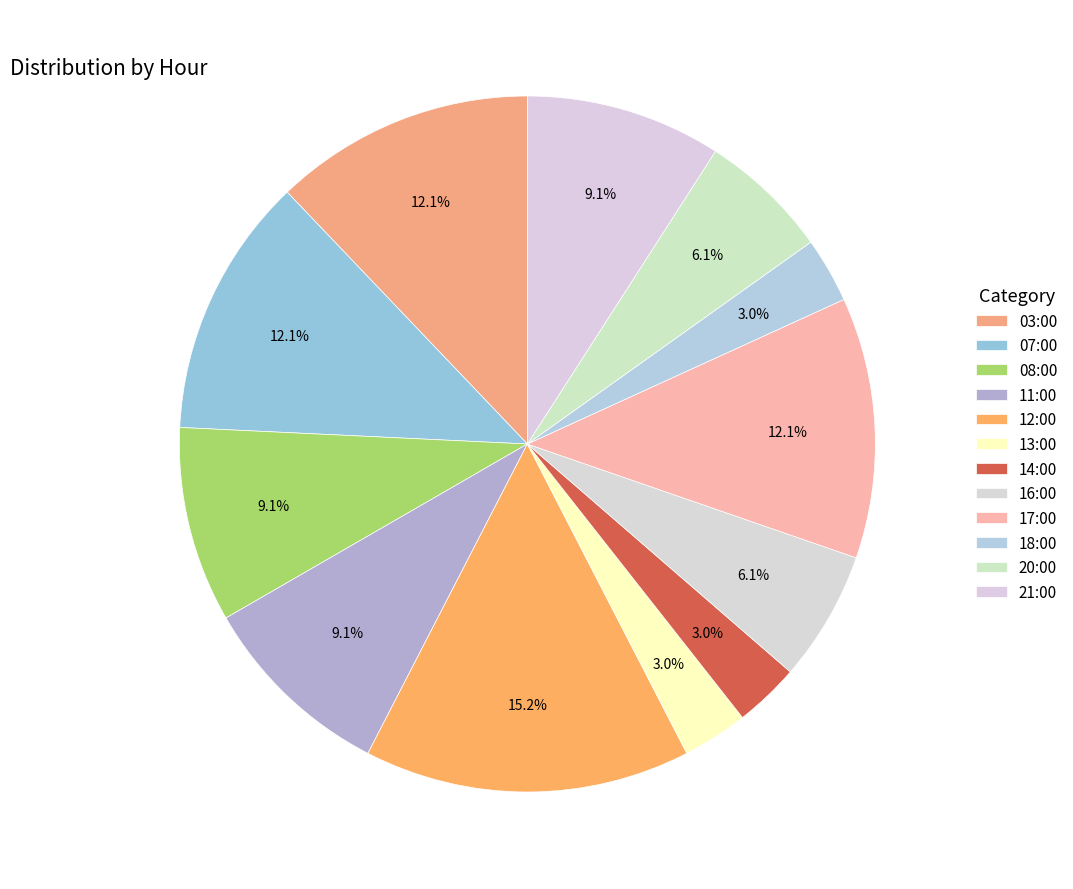

To the nearest percent, what is the difference between the largest and smallest slice percentages?

12%